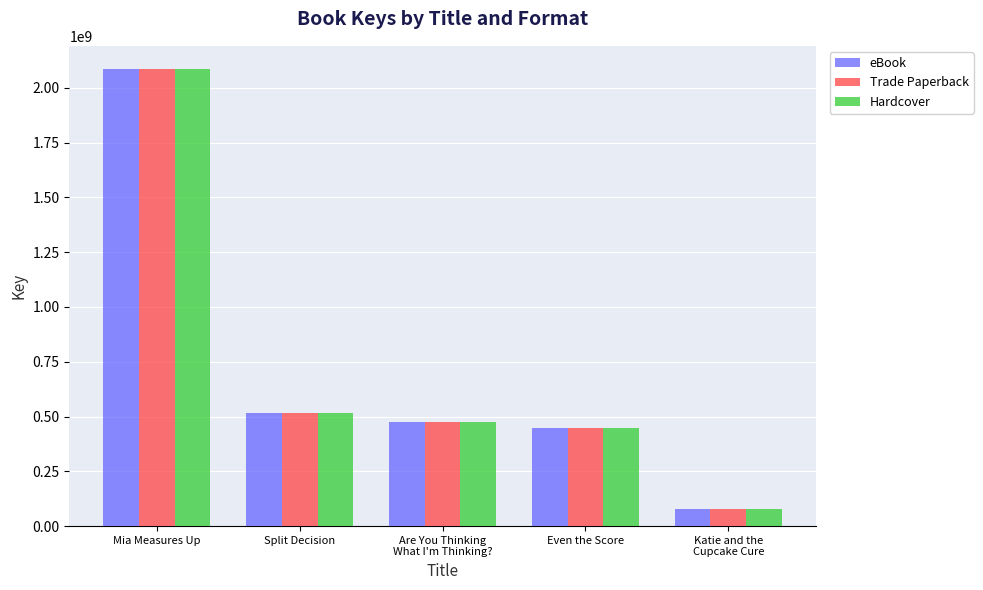

At which category does the chart reach its minimum across all series?

Katie and the
Cupcake Cure